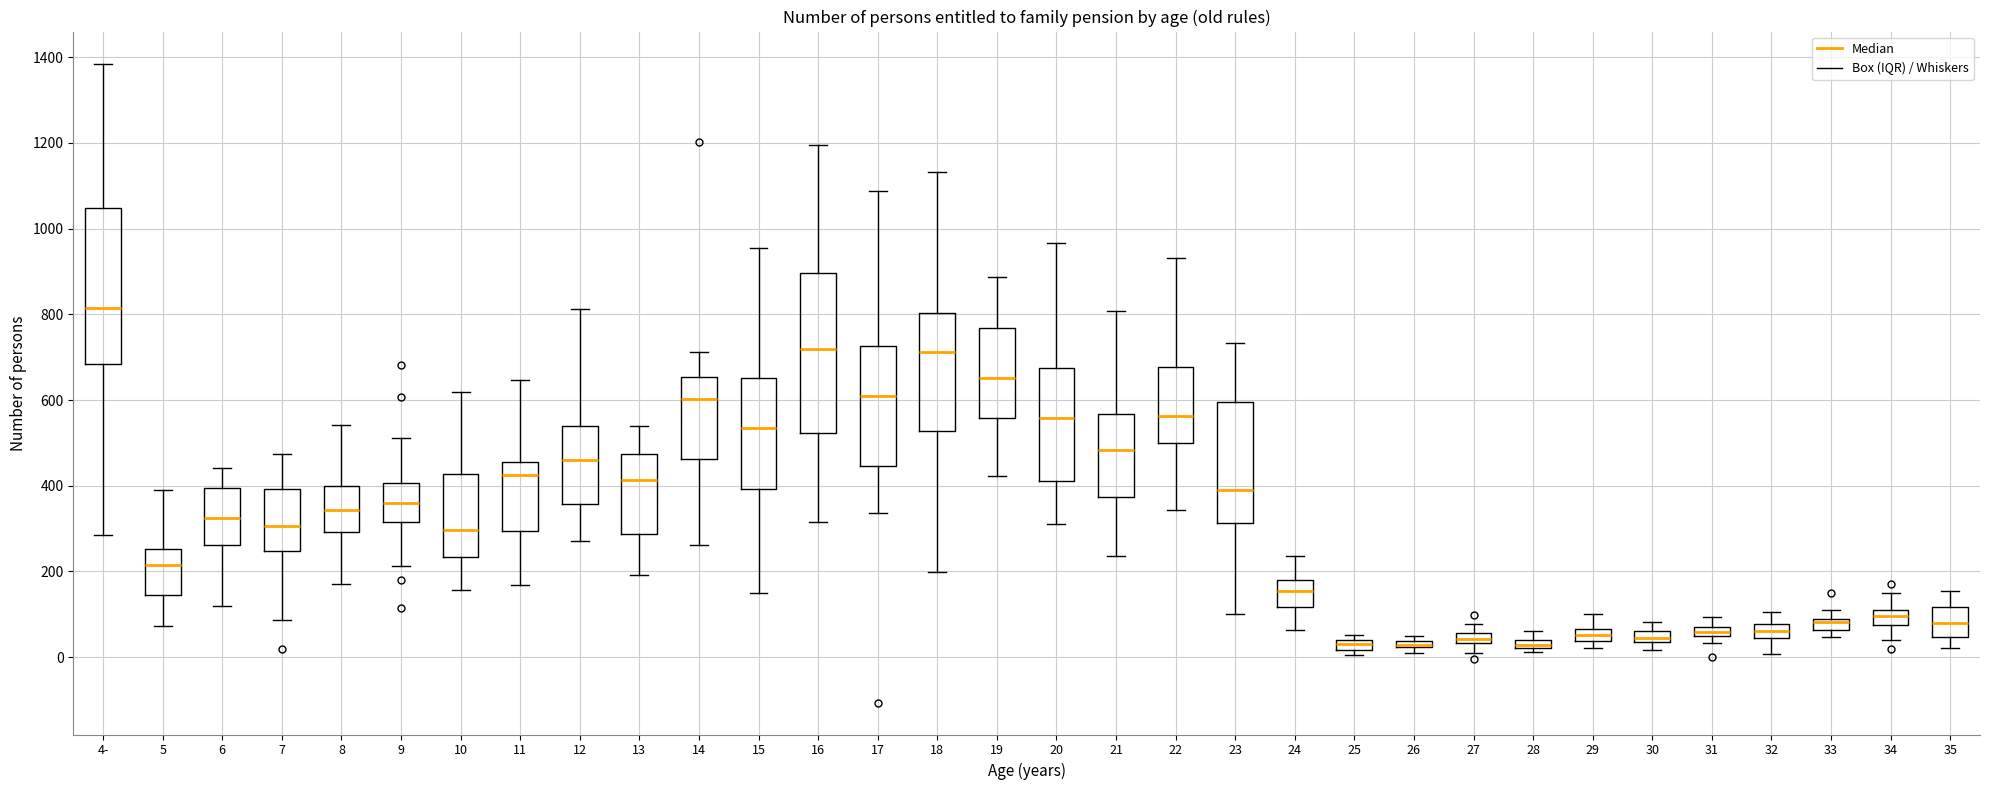

Where is the lower edge of the box for 15 on the y-axis? The values are not printed on the chart, so give them approximately, as read against the axis.

400